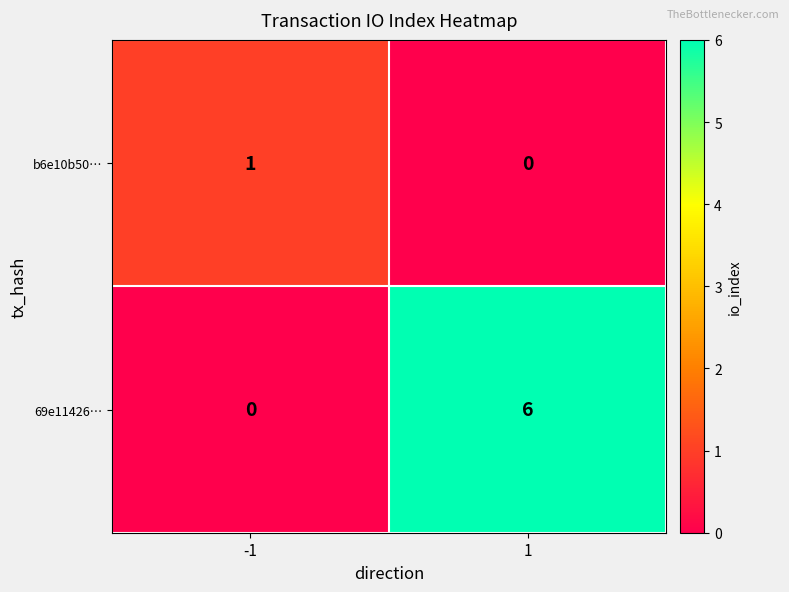

True or false: 69e11426… has a value of 8 at 1.

False